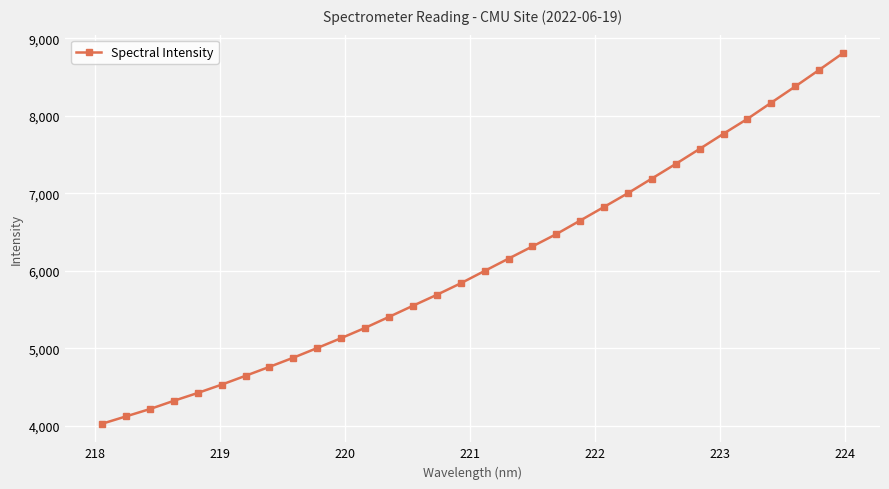

What is the difference between the second highest and minimum values?

4565.1